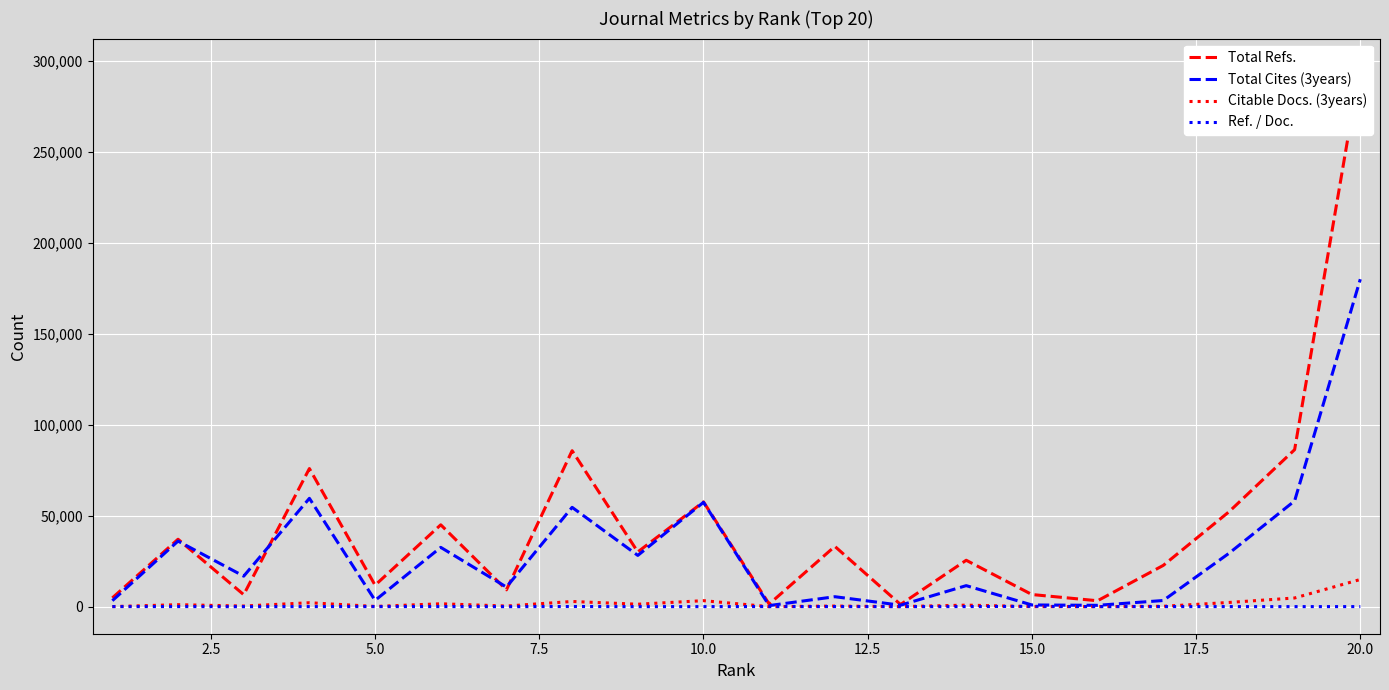

What value does the Ref. / Doc. series have at 15.0, to the nearest 5?

215